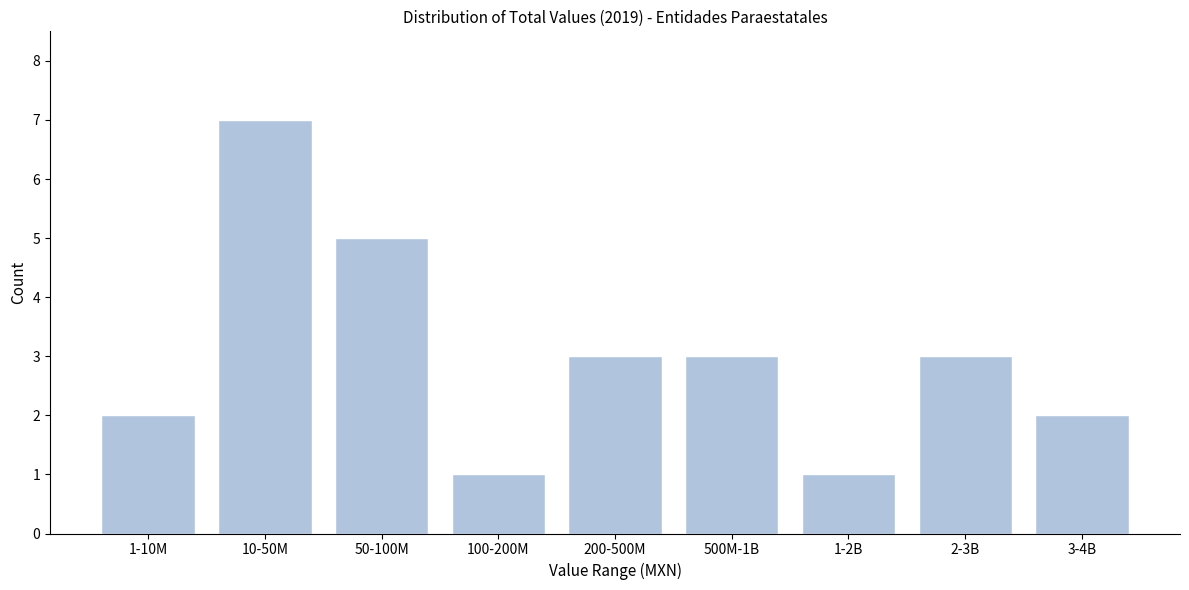

Reading right to left, transcribe all the data shown in this chart.

3-4B=2	2-3B=3	1-2B=1	500M-1B=3	200-500M=3	100-200M=1	50-100M=5	10-50M=7	1-10M=2